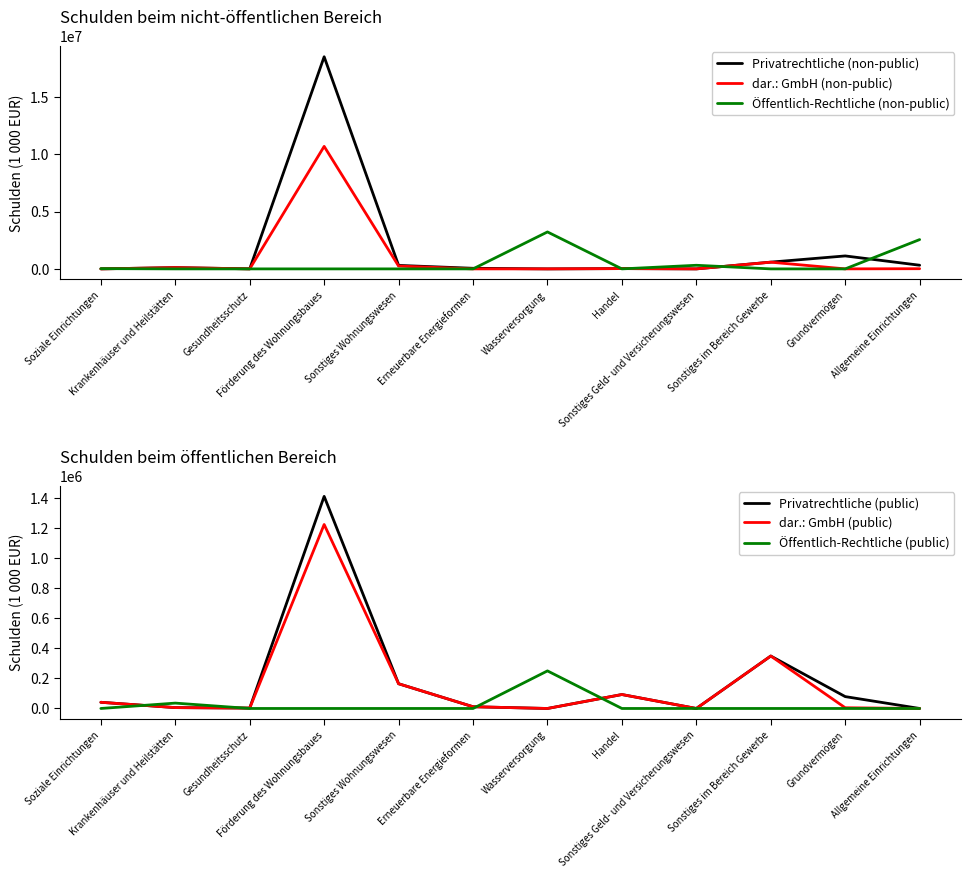

At which category is the sum across all series the highest?

Förderung des Wohnungsbaues